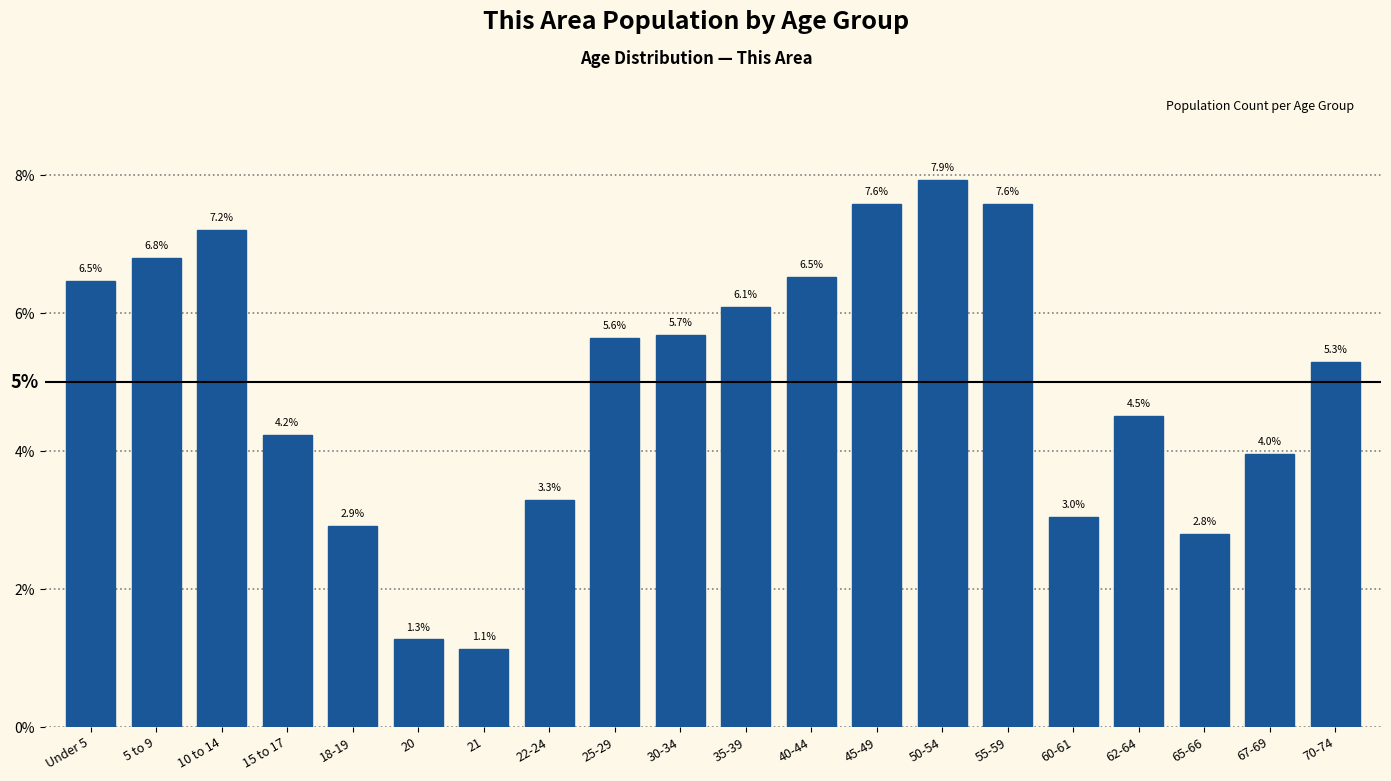

Reading left to right, what are all the values shown in this chart?

Under 5=6.5	5 to 9=6.8	10 to 14=7.2	15 to 17=4.2	18-19=2.9	20=1.3	21=1.1	22-24=3.3	25-29=5.6	30-34=5.7	35-39=6.1	40-44=6.5	45-49=7.6	50-54=7.9	55-59=7.6	60-61=3.0	62-64=4.5	65-66=2.8	67-69=4.0	70-74=5.3